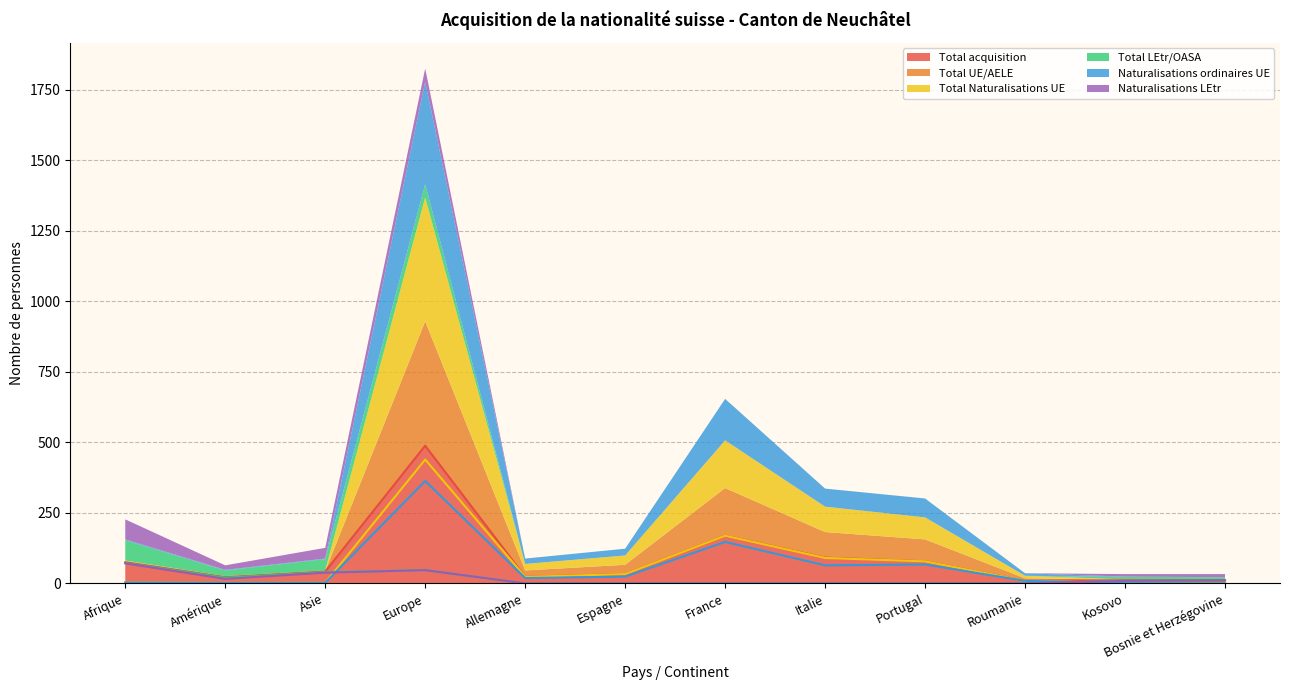

Between which two adjacent categories do Naturalisations LEtr and Naturalisations ordinaires UE first intersect?

Asie and Europe